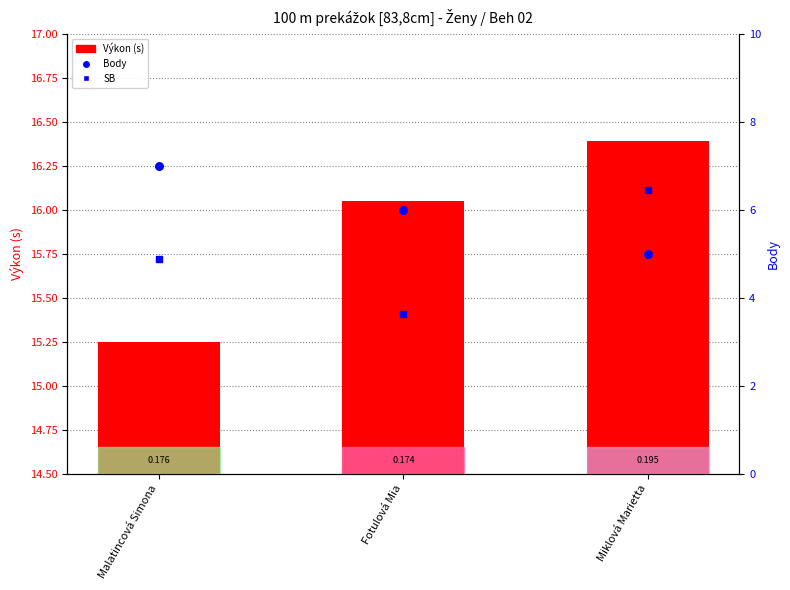

At how many categories does at least one series exceed 6?

3